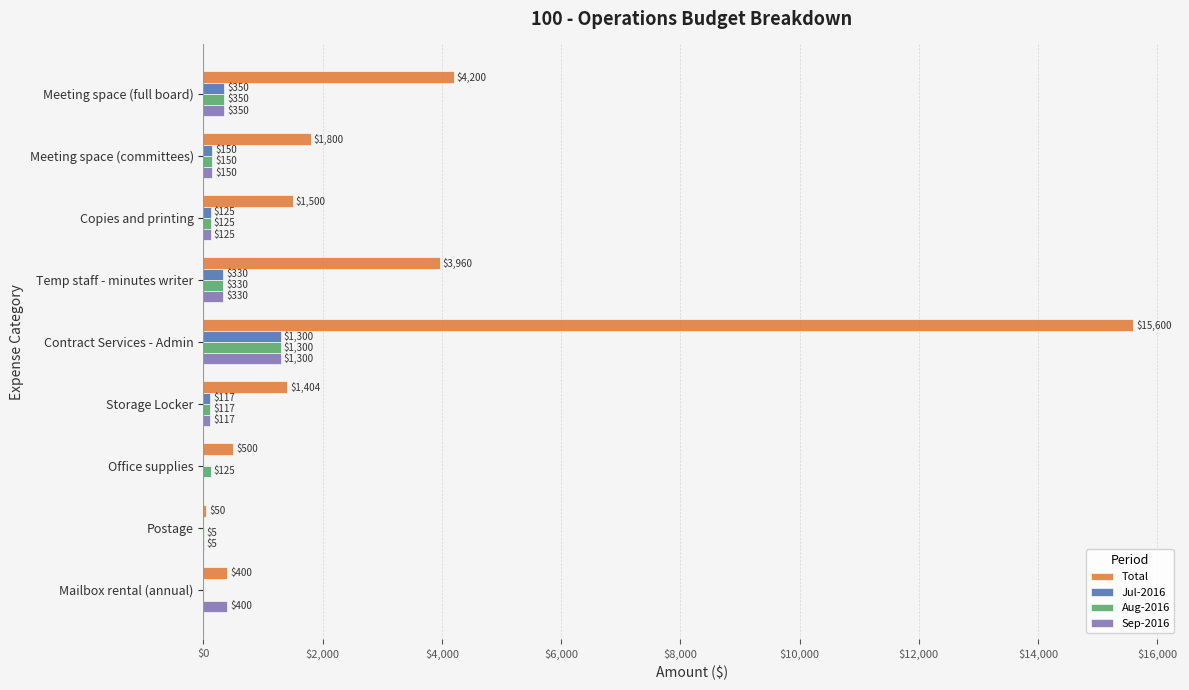

Which category has the highest value across all series?

Contract Services - Admin